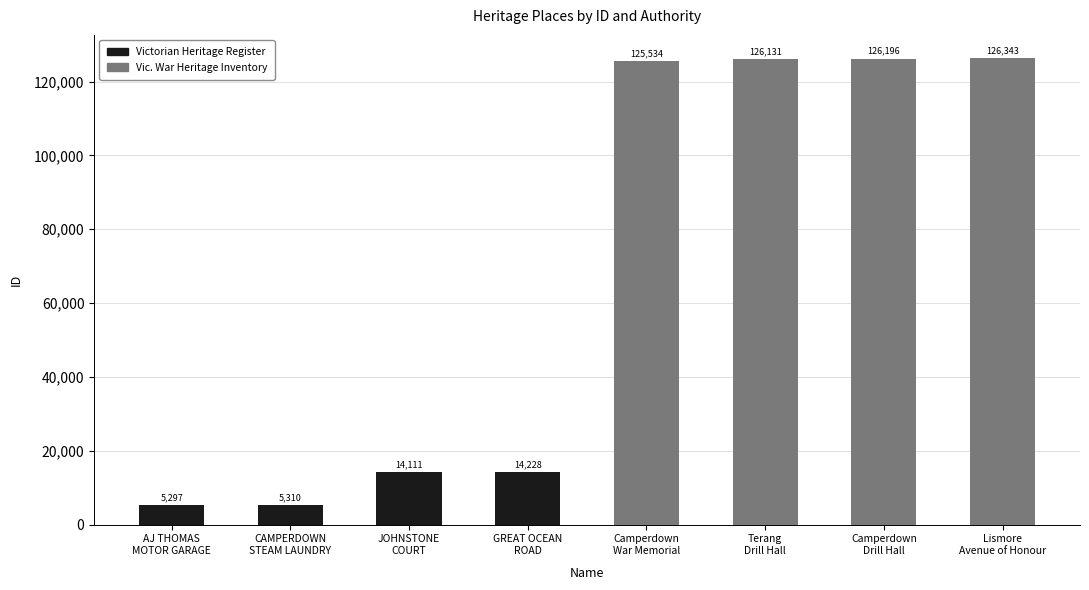

What is the maximum value shown in the chart?

126343